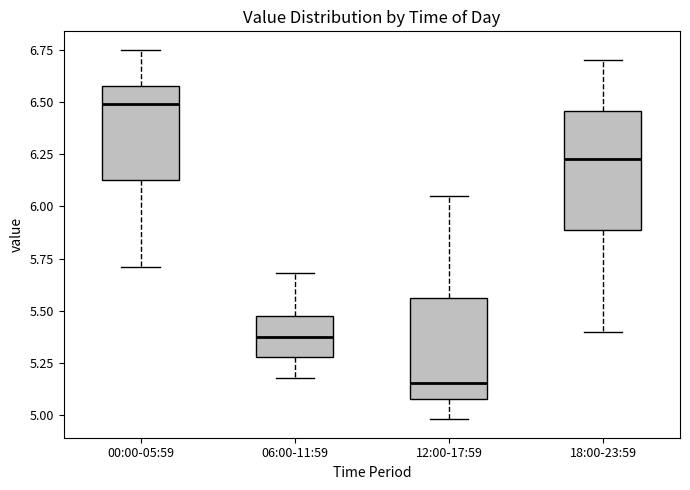

Reading left to right, read every box against the y-axis: the position of its median line, the range the box covers, and the ends of its whiskers. The values are not printed on the chart, so give them approximately, as read against the axis.

00:00-05:59: median 6.50, box 6.15 to 6.60, whiskers 5.70 to 6.75
06:00-11:59: median 5.40, box 5.30 to 5.45, whiskers 5.20 to 5.70
12:00-17:59: median 5.15, box 5.10 to 5.55, whiskers 5.00 to 6.05
18:00-23:59: median 6.25, box 5.90 to 6.45, whiskers 5.40 to 6.70